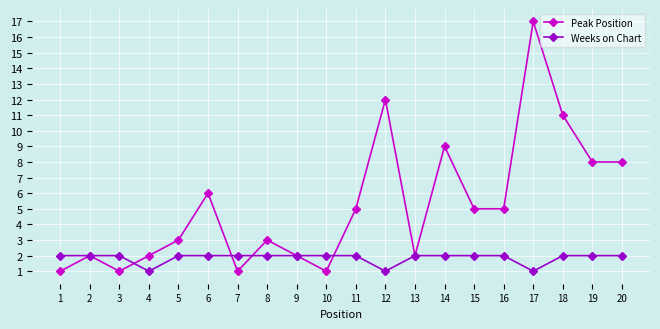

Which series has the largest total across all categories?

Peak Position